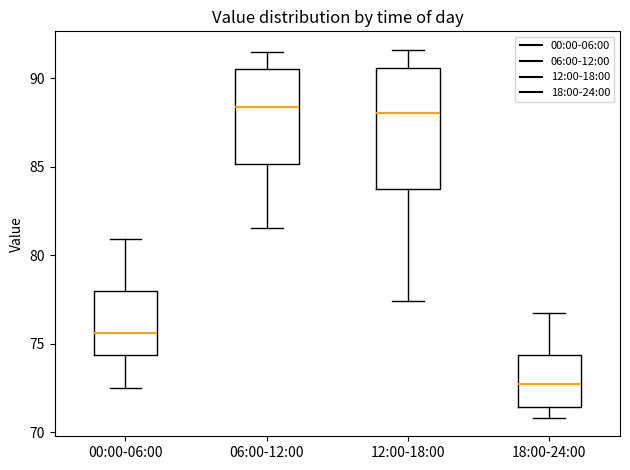

Reading left to right, read every box against the y-axis: the position of its median line, the range the box covers, and the ends of its whiskers. The values are not printed on the chart, so give them approximately, as read against the axis.

00:00-06:00: median 75.5, box 74.5 to 78.0, whiskers 72.5 to 81.0
06:00-12:00: median 88.5, box 85.0 to 90.5, whiskers 81.5 to 91.5
12:00-18:00: median 88.0, box 84.0 to 90.5, whiskers 77.5 to 91.5
18:00-24:00: median 72.5, box 71.5 to 74.5, whiskers 71.0 to 76.5